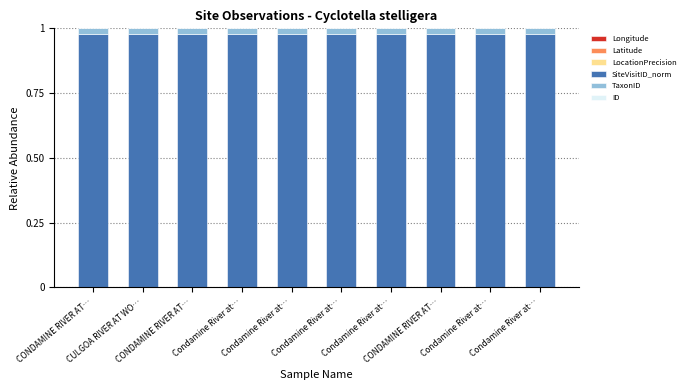

How many series are shown in this chart?

6